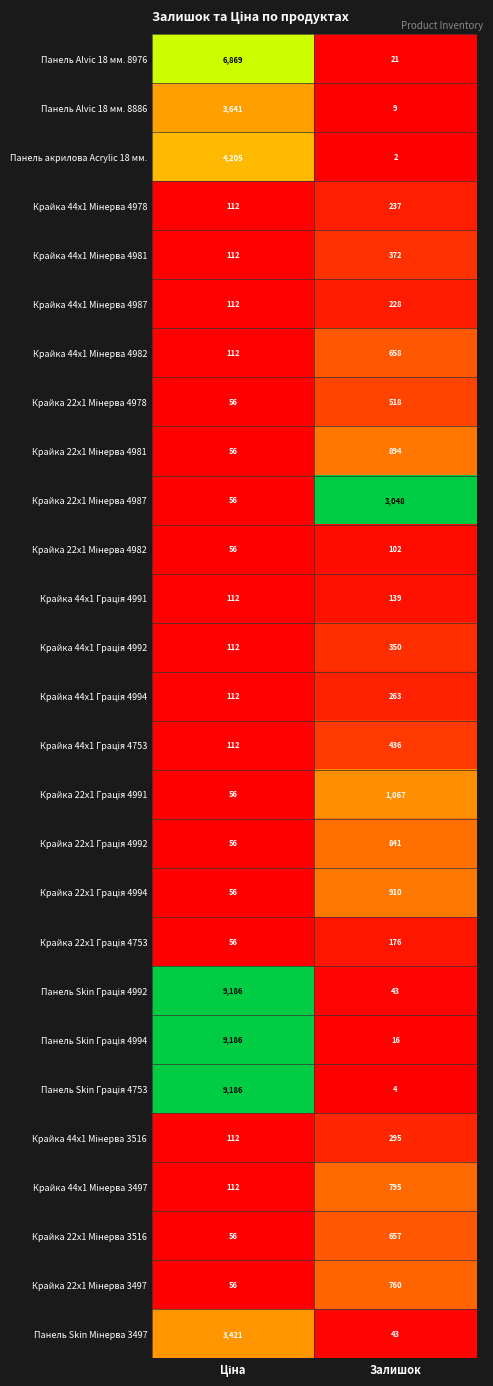

What is the difference between the highest and lowest values at Залишок?

3046